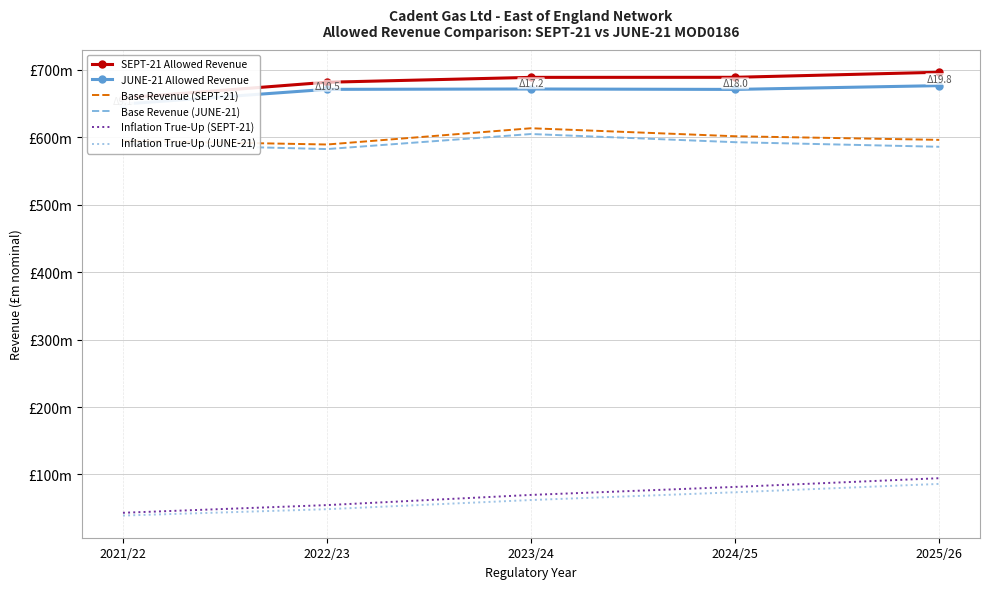

What is the label of the 4th point from the right?

2022/23